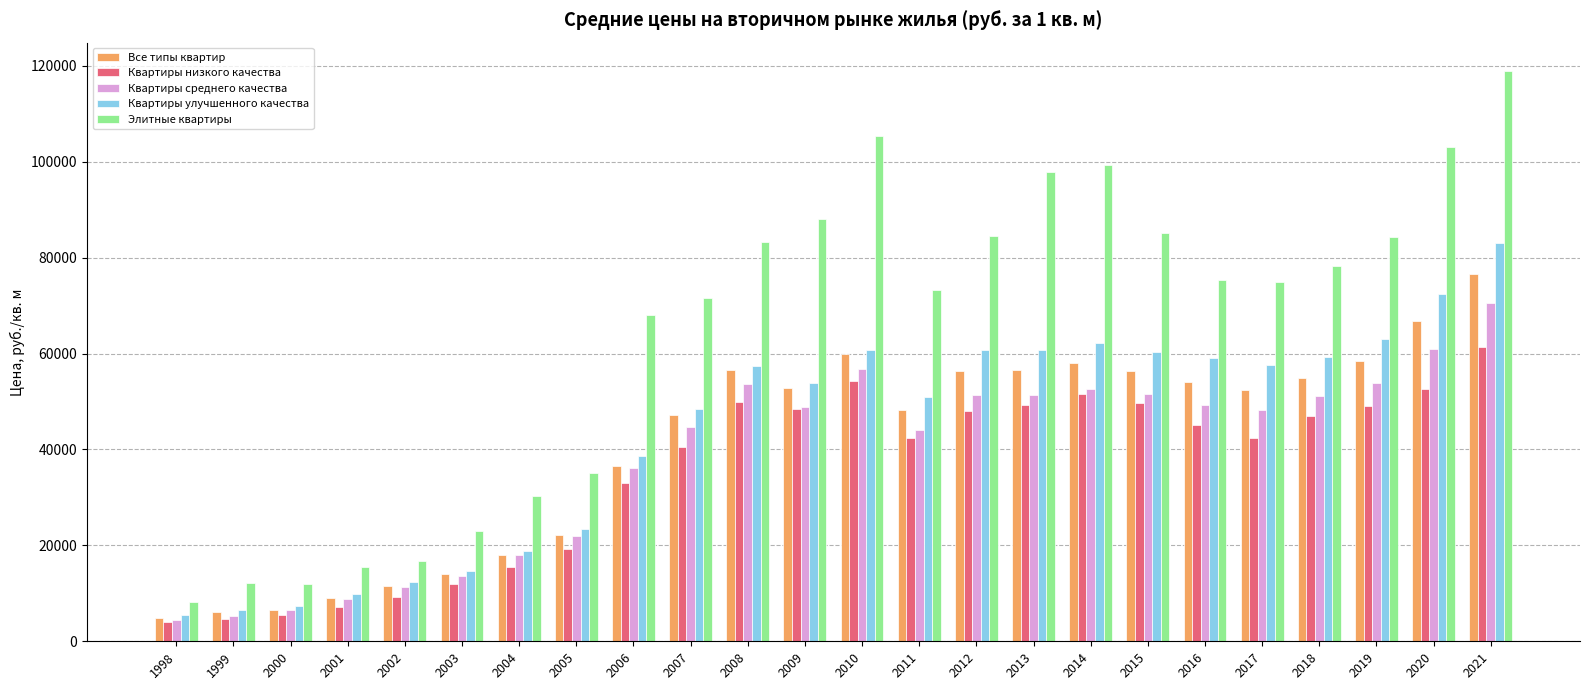

What is the average value of the Квартиры улучшенного качества series?

43662.3